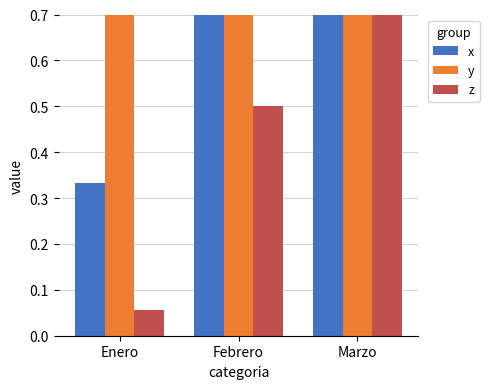

At Febrero, list the series in order from smallest to largest.

z, y, x